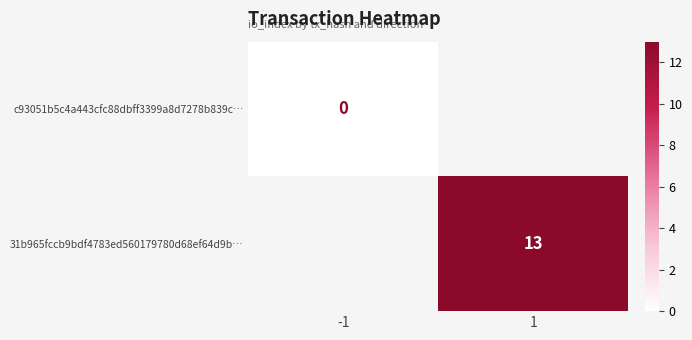

Is the value of 31b965fccb9bdf4783ed560179780d68ef64d9b… at 1 greater than the value of c93051b5c4a443cfc88dbff3399a8d7278b839c… at -1?

Yes